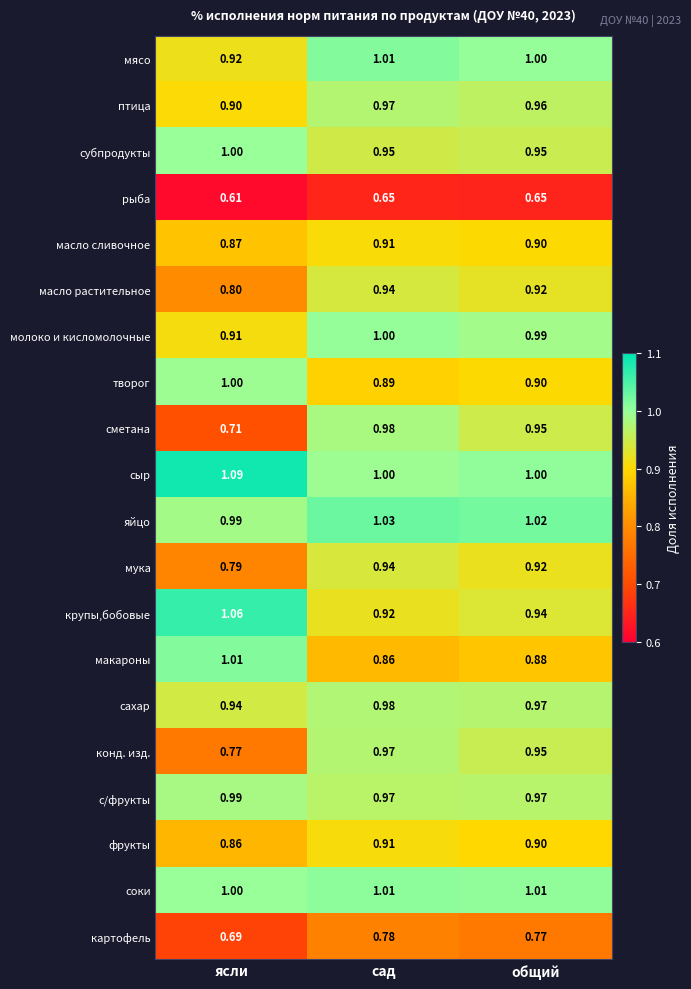

Rank the categories by фрукты value from highest to lowest.

сад, общий, ясли